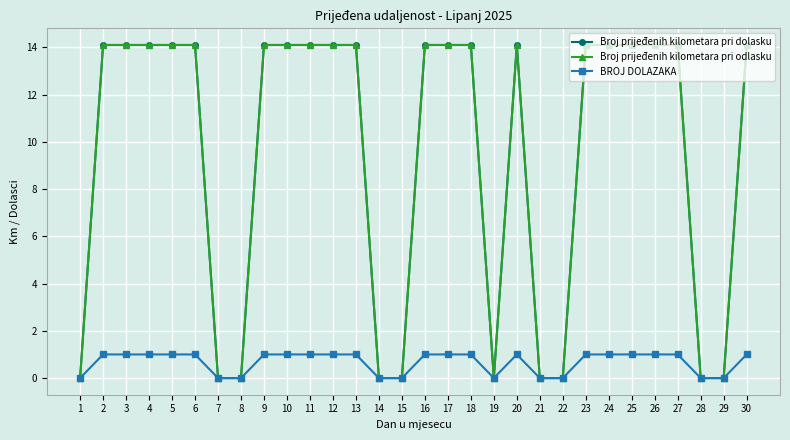

At 6, list the series in order from smallest to largest.

BROJ DOLAZAKA, Broj prijeđenih kilometara pri dolasku, Broj prijeđenih kilometara pri odlasku